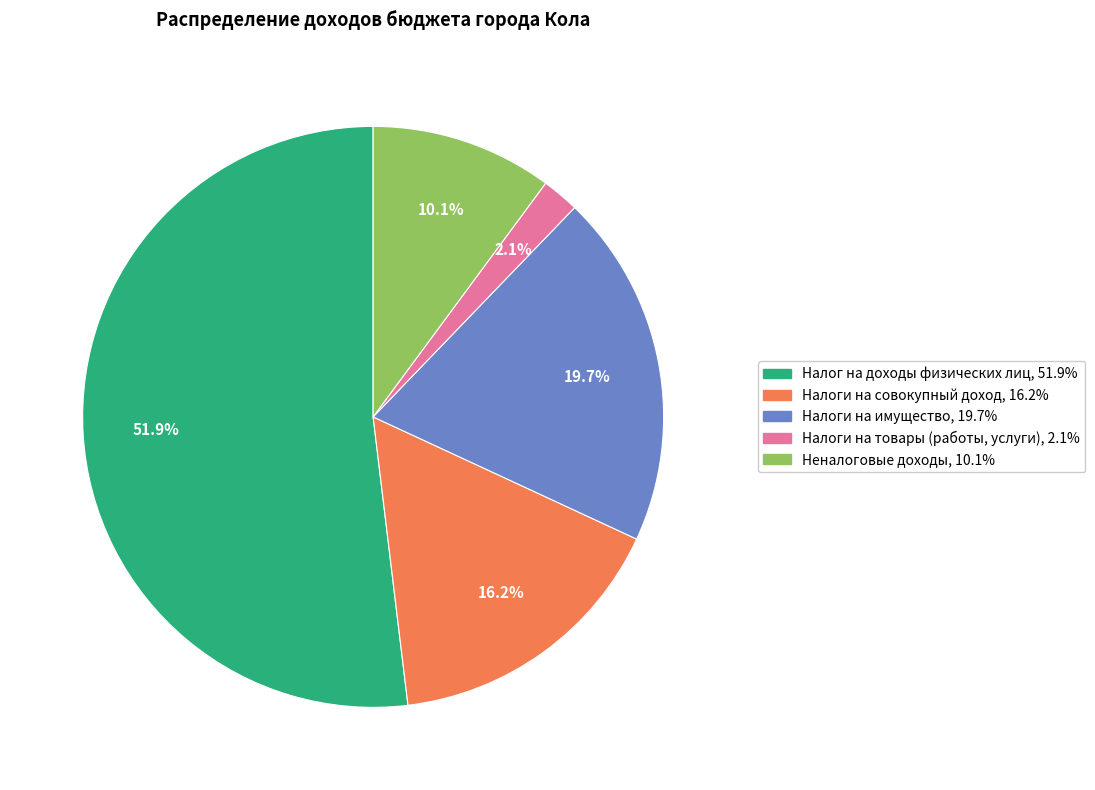

What is the smallest slice in the pie chart?

Налоги на товары (работы, услуги)